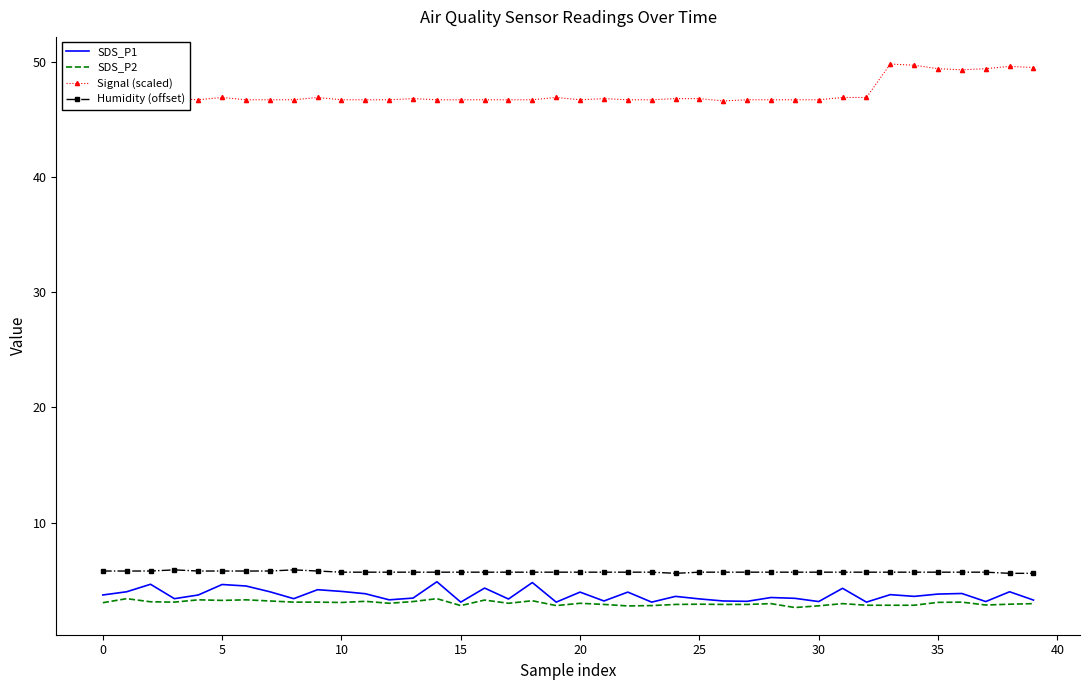

What is the minimum value for Signal (scaled)?

46.6